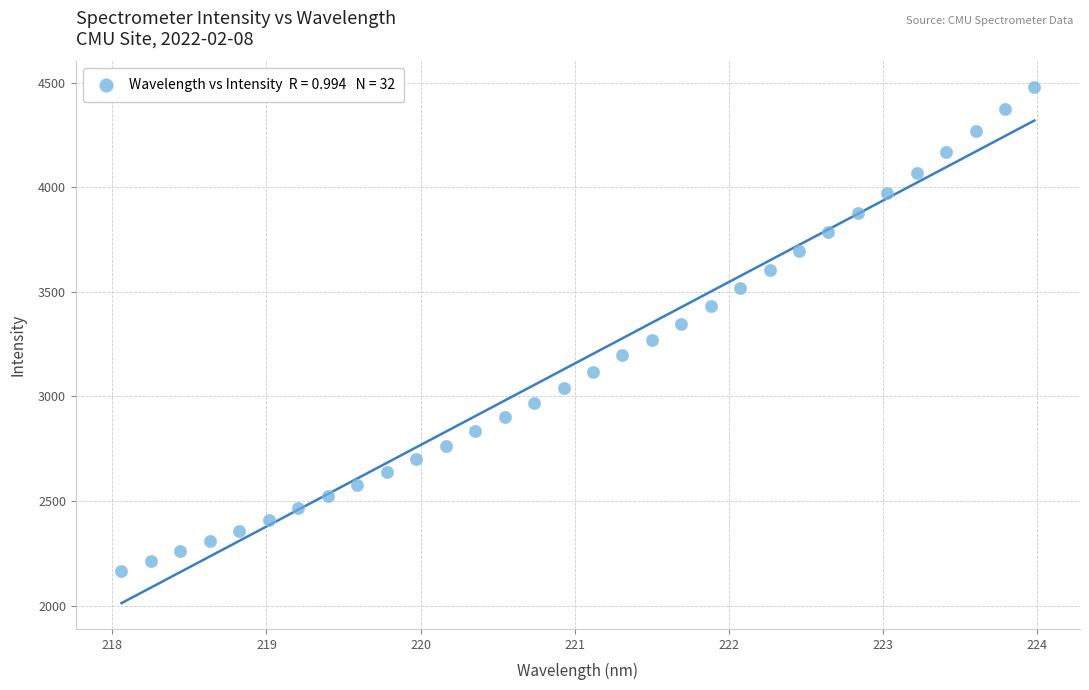

What is the range of X values (max minus min)?

5.9